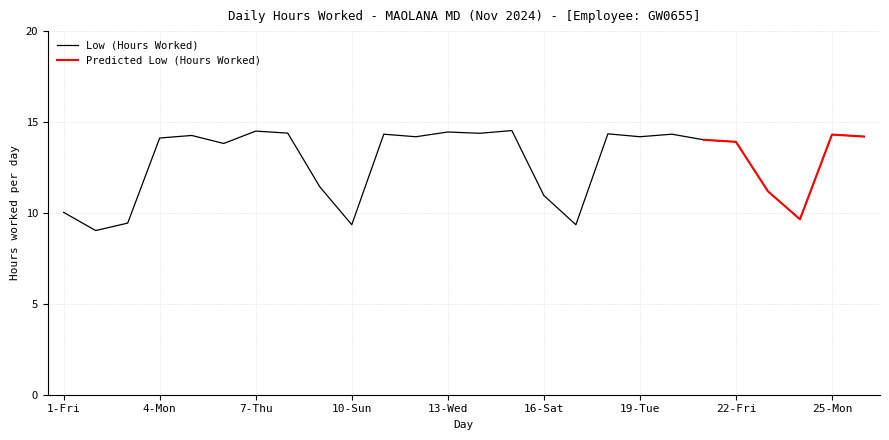

Which label corresponds to the smallest value in the chart?

2-Sat